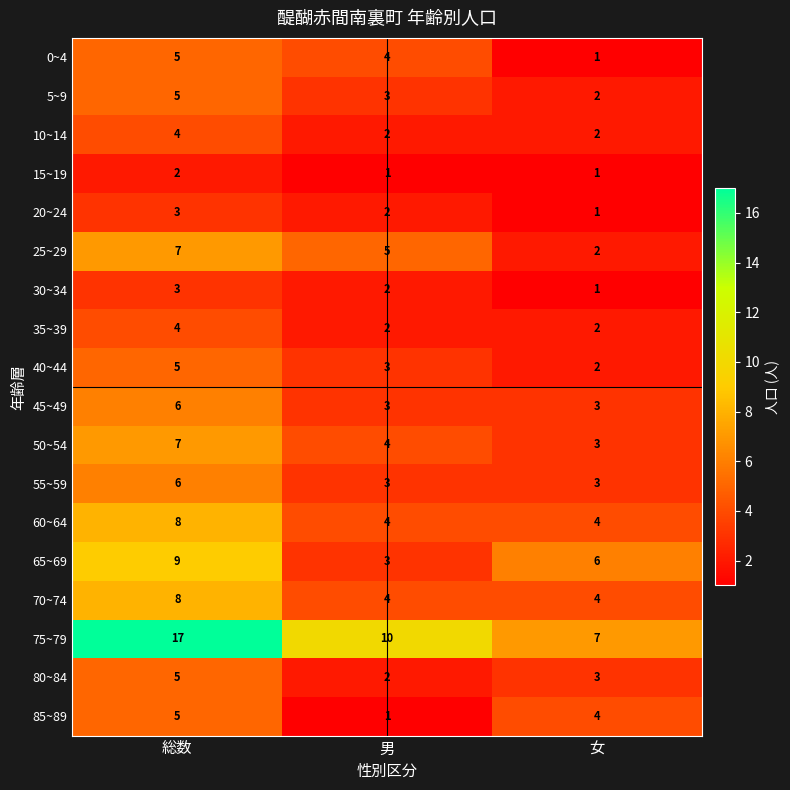

What is the maximum value for 25~29?

7